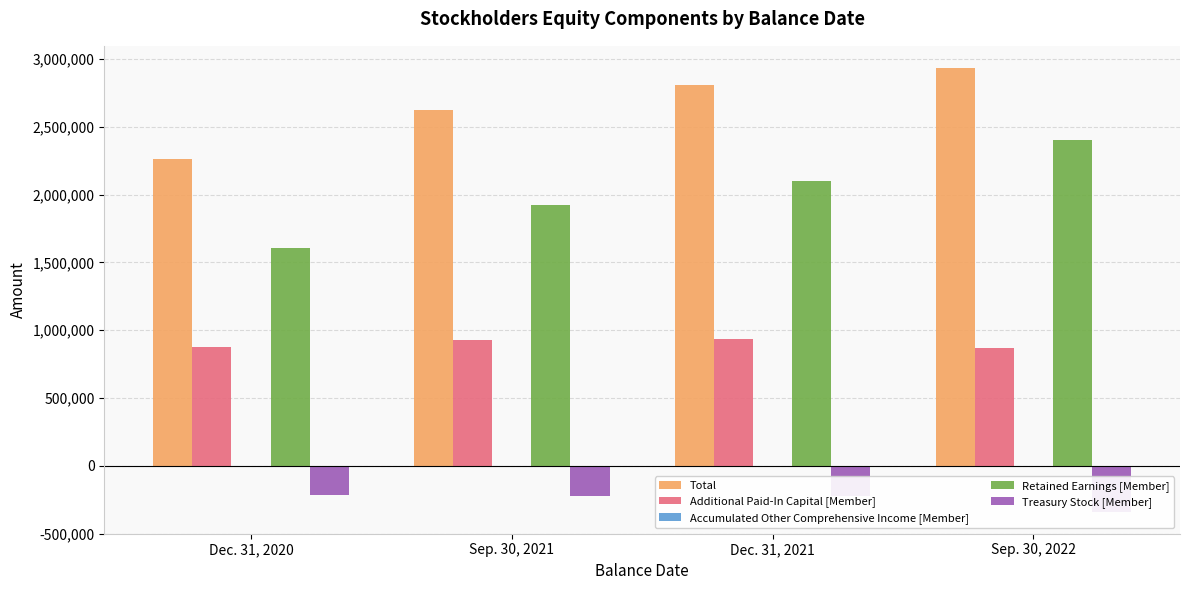

Reading right to left, transcribe all the data shown in this chart.

Total: Sep. 30, 2022=2932744	Dec. 31, 2021=2809337	Sep. 30, 2021=2624264	Dec. 31, 2020=2261539
Additional Paid-In Capital [Member]: Sep. 30, 2022=871099	Dec. 31, 2021=934516	Sep. 30, 2021=926853	Dec. 31, 2020=873874
Accumulated Other Comprehensive Income [Member]: Sep. 30, 2022=59	Dec. 31, 2021=-511	Sep. 30, 2021=-1314	Dec. 31, 2020=-1904
Retained Earnings [Member]: Sep. 30, 2022=2398860	Dec. 31, 2021=2100446	Sep. 30, 2021=1923707	Dec. 31, 2020=1607129
Treasury Stock [Member]: Sep. 30, 2022=-337626	Dec. 31, 2021=-225461	Sep. 30, 2021=-225327	Dec. 31, 2020=-217889